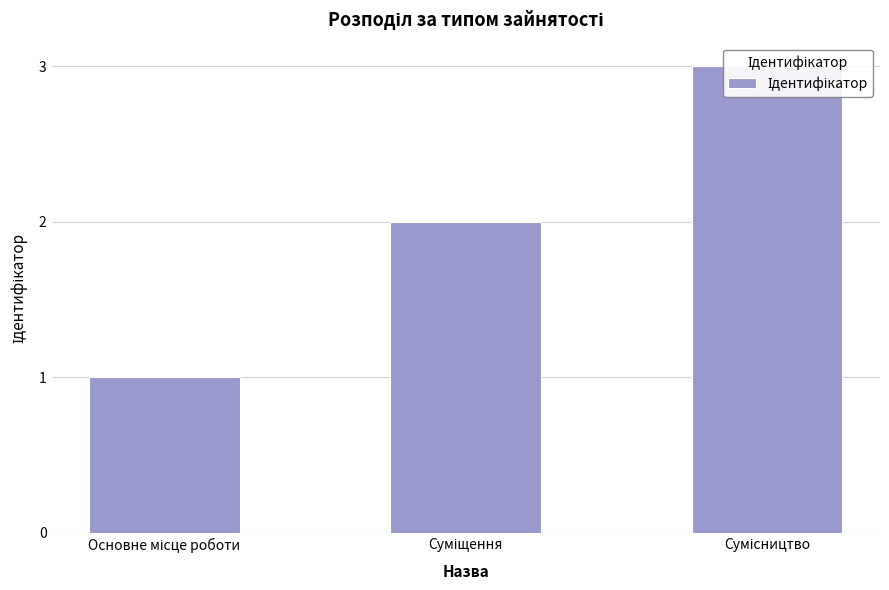

Reading right to left, what are all the values shown in this chart?

Сумісництво=3	Суміщення=2	Основне місце роботи=1